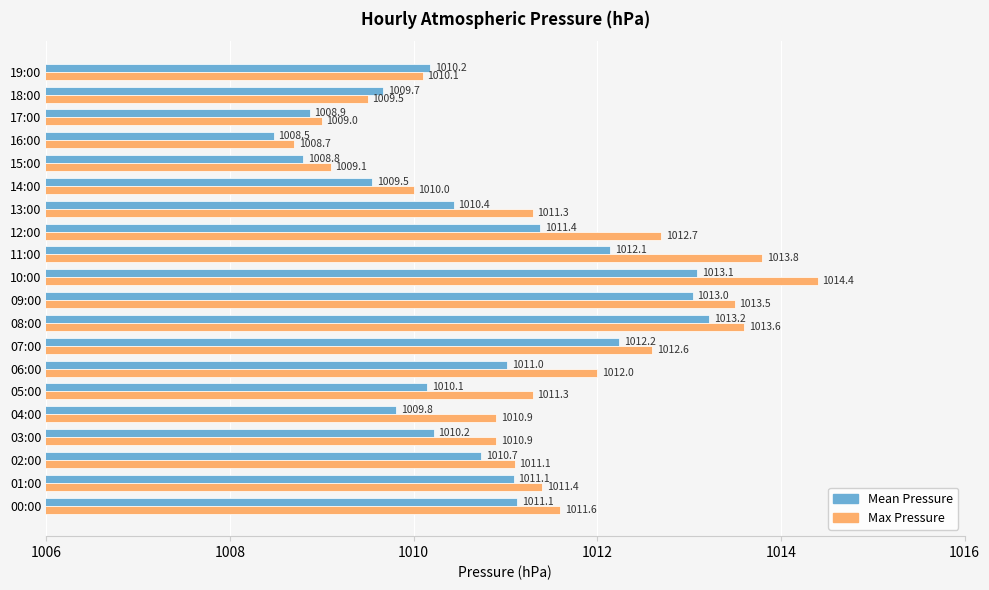

What is the total value across all series at 03:00?

2021.1